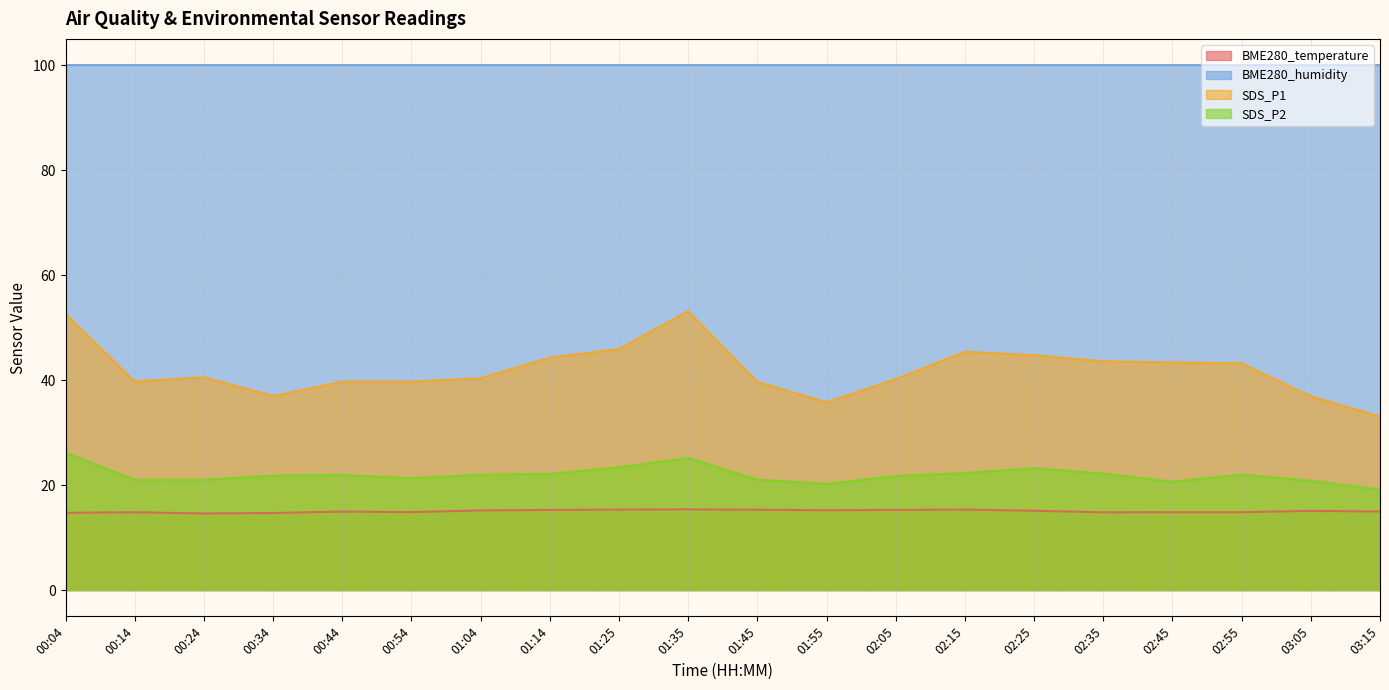

Does the chart have visible grid lines?

Yes